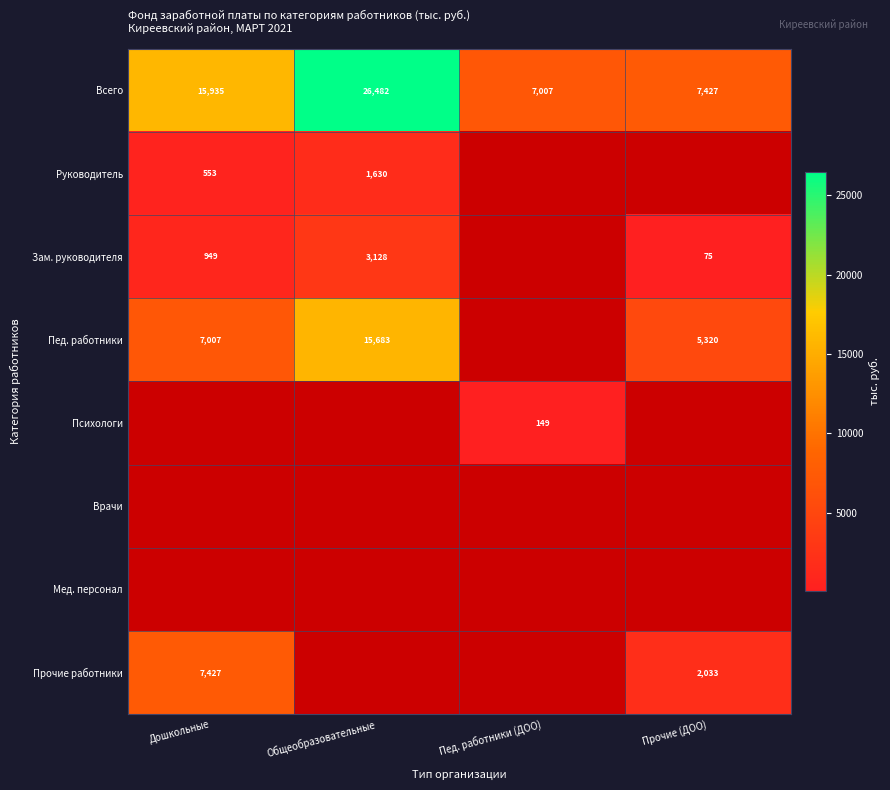

Which series has the largest total across all categories?

Всего